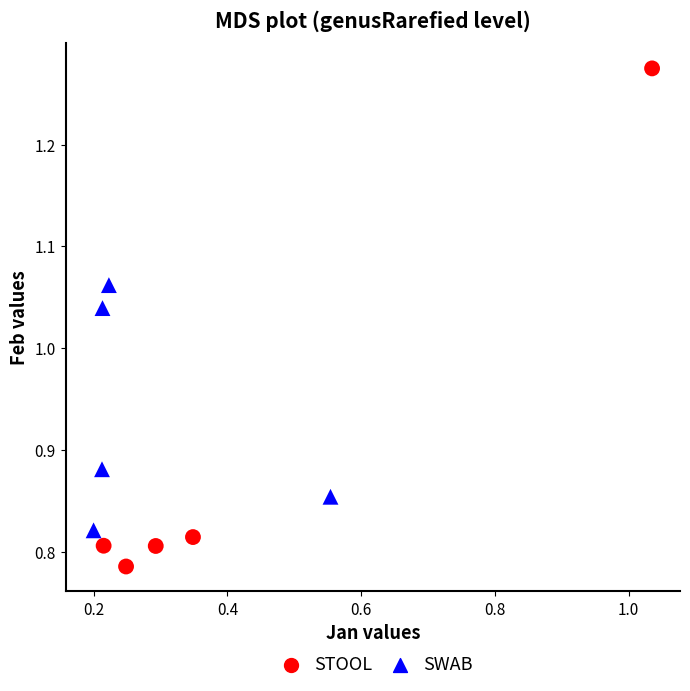

What are all the series names shown in the legend?

STOOL, SWAB